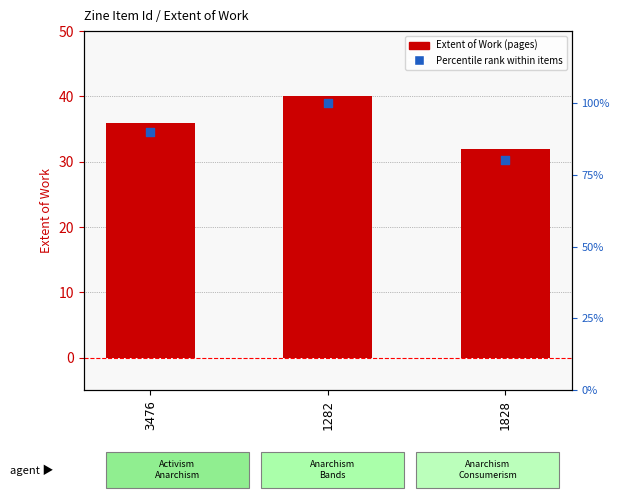

Which series has the largest Y range (max minus min)?

Percentile rank within items